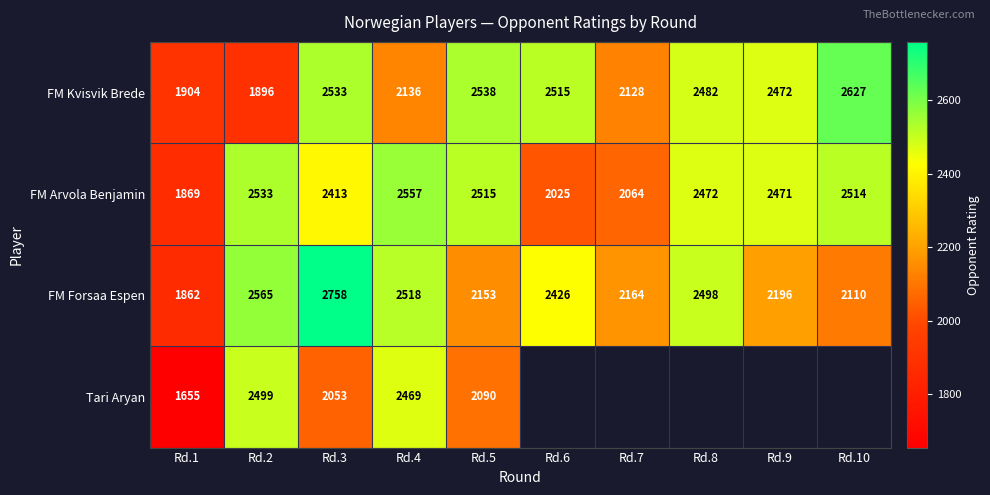

At which category is the sum across all series the highest?

Rd.3